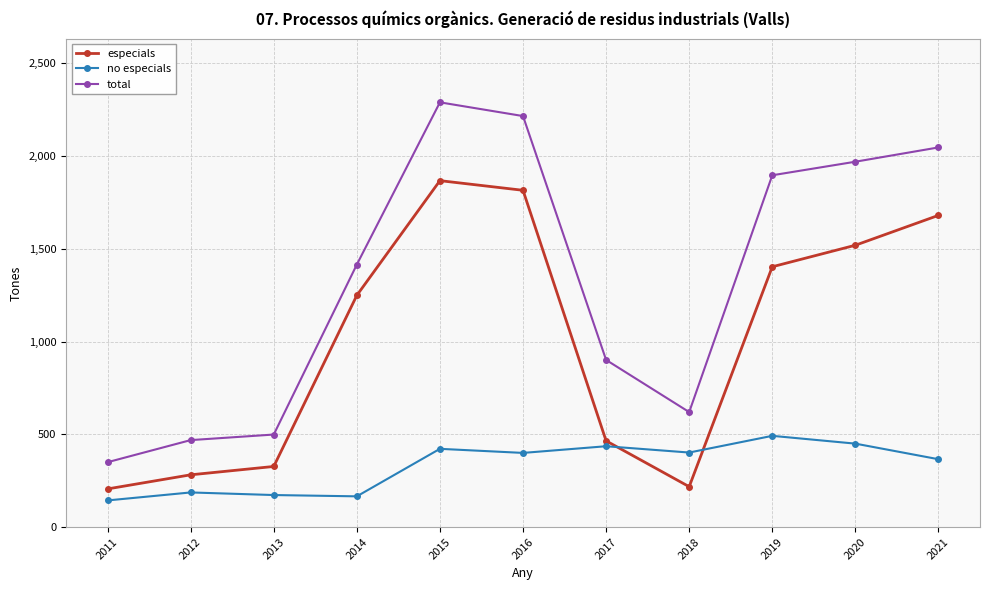

List the series in order of their peak value, lowest first.

no especials, especials, total